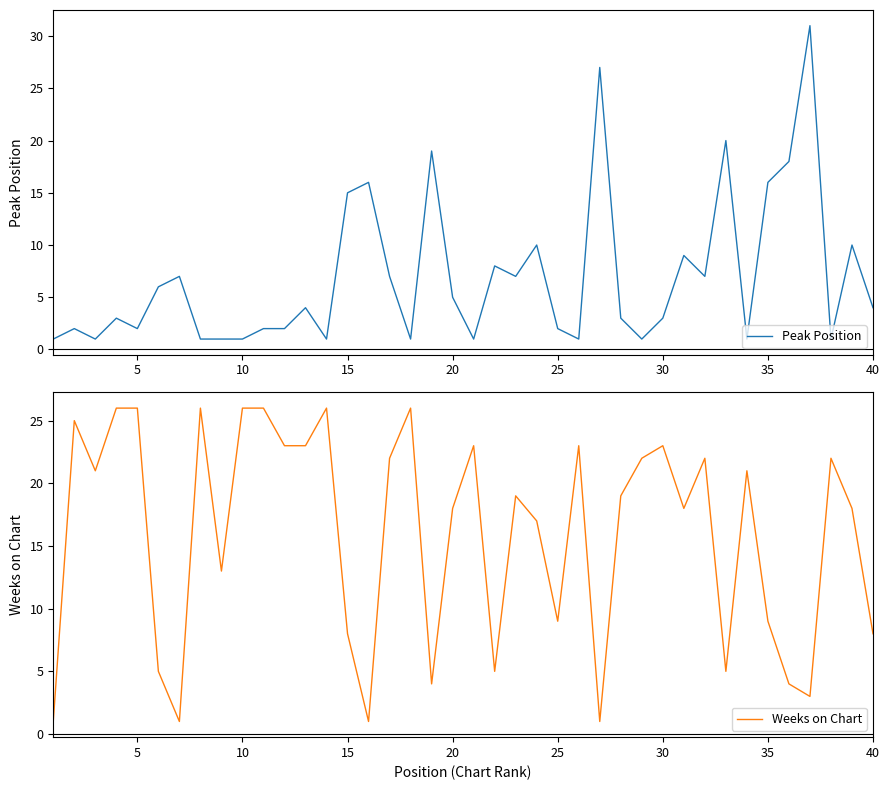

What is the highest value of the Peak Position series?

31